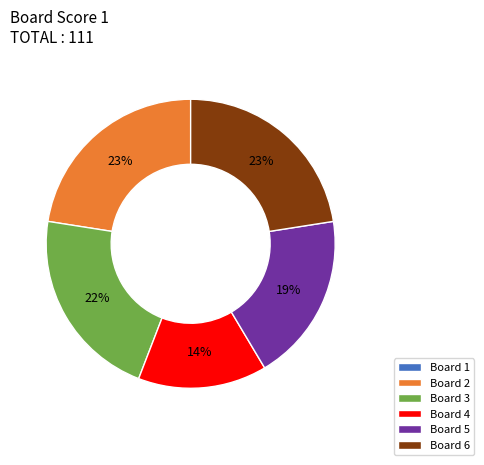

To the nearest percent, what is the average slice percentage?

17%